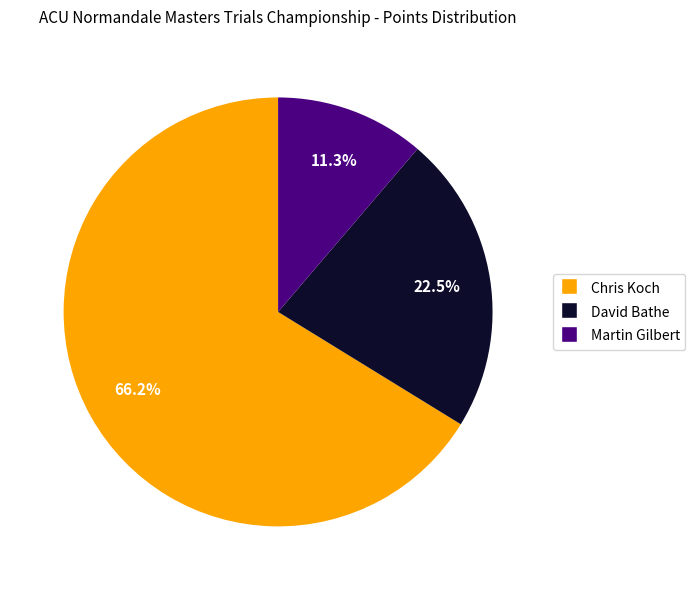

How many slices are in this pie chart?

3